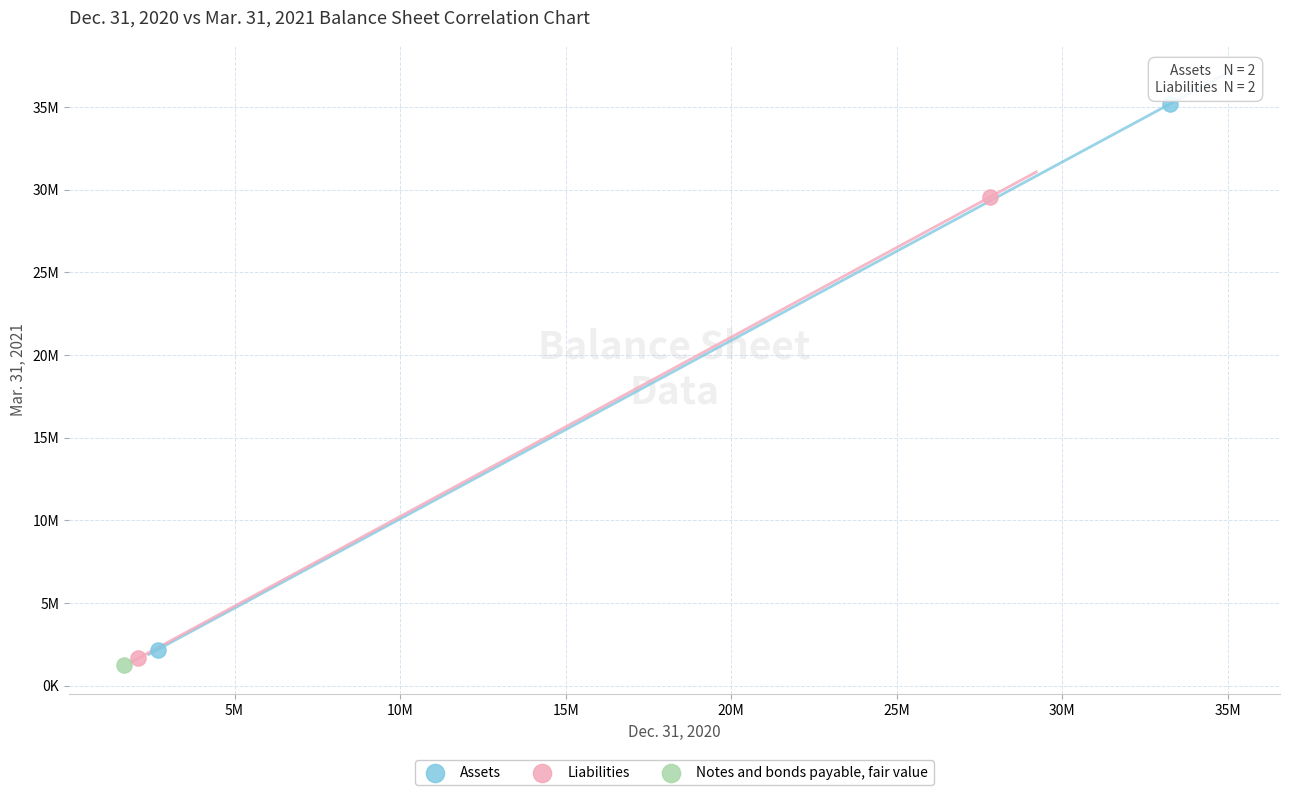

Which series contains the lowest Y value?

Notes and bonds payable, fair value